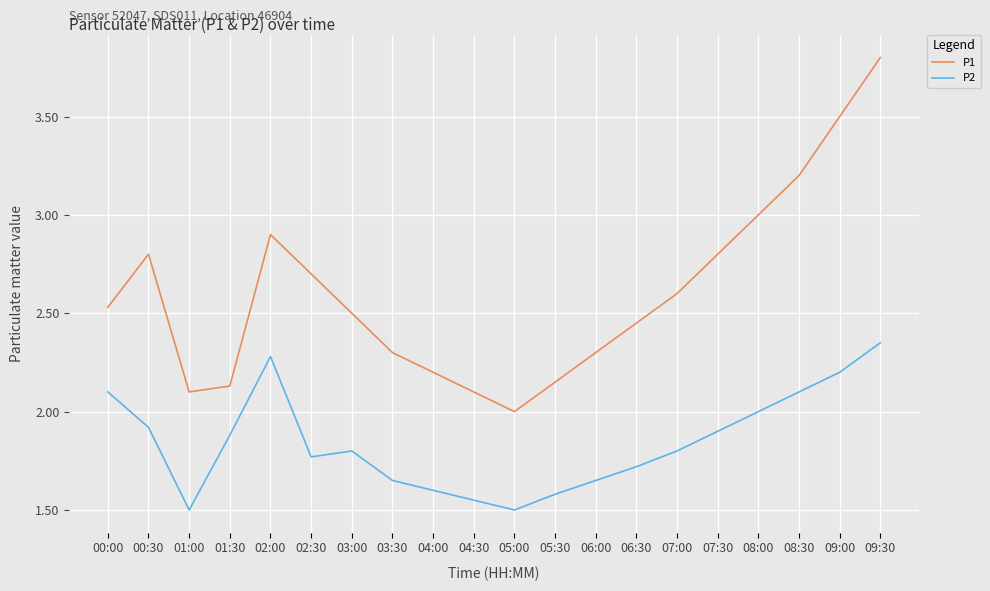

True or false: P2 has more than 0 interior local peaks.

True